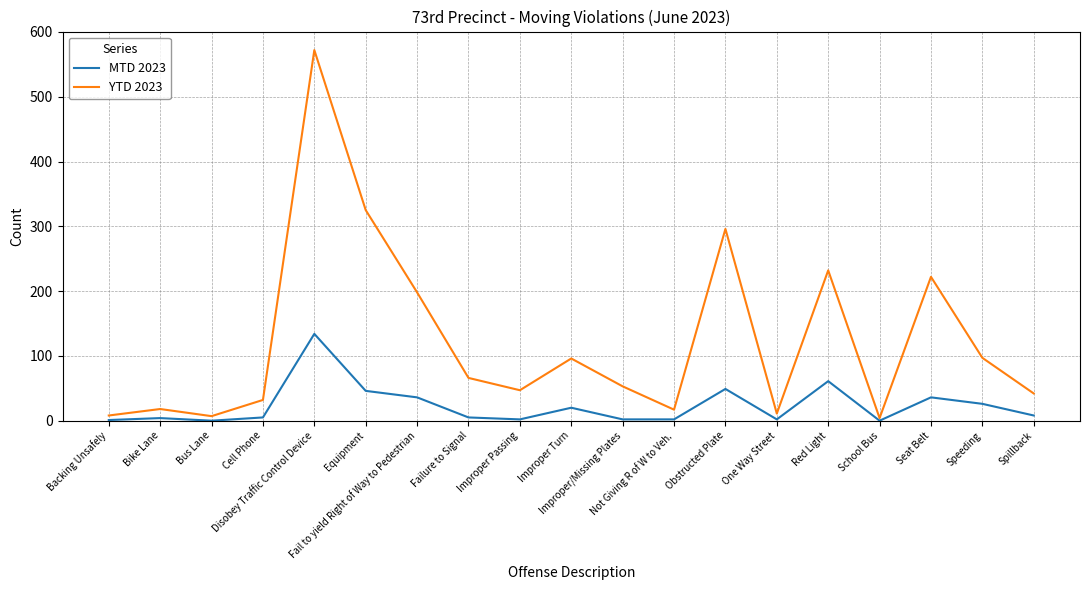

How many categories are shown in the chart?

19